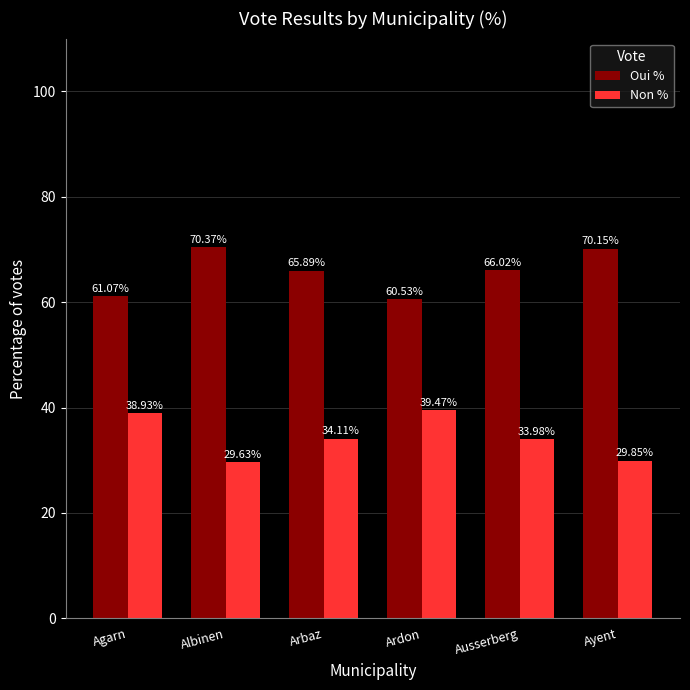

Rank the series at Ardon from lowest to highest value.

Non %, Oui %